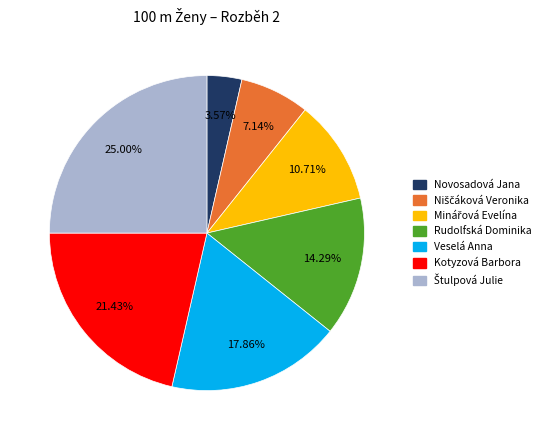

Which has a higher value, Novosadová Jana or Kotyzová Barbora?

Kotyzová Barbora